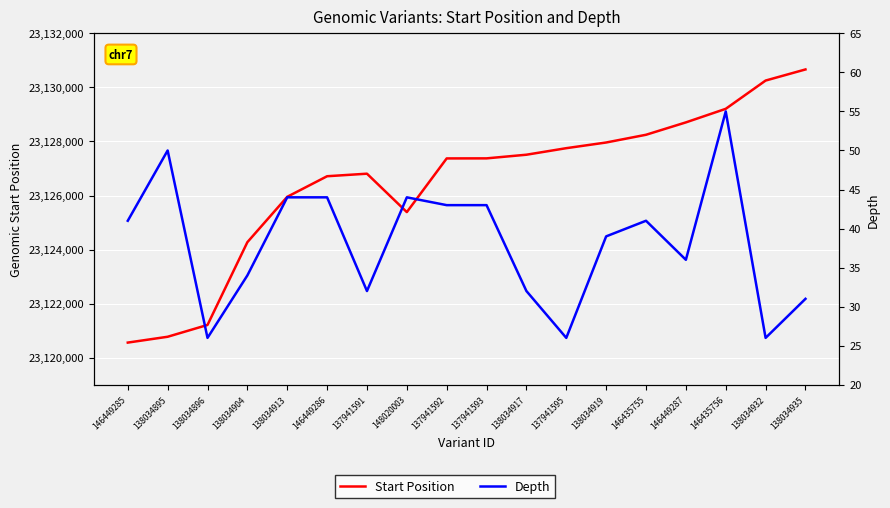

What are all the series names shown in the legend?

Start Position, Depth